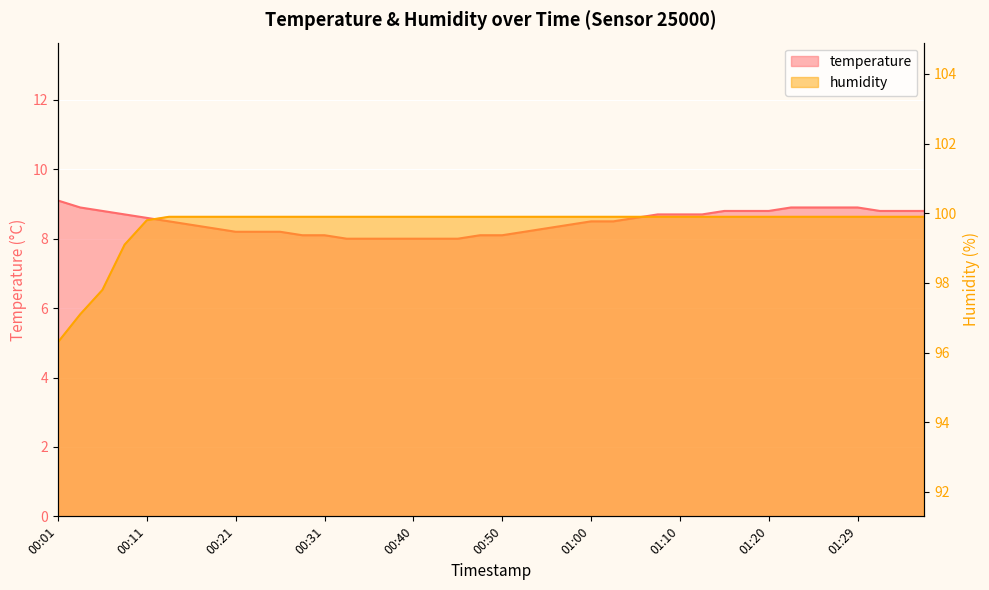

Rank the categories by humidity value from lowest to highest.

00:01, 00:04, 00:06, 00:09, 00:11, 00:14, 00:16, 00:19, 00:21, 00:23, 00:26, 00:28, 00:31, 00:33, 00:36, 00:38, 00:40, 00:43, 00:45, 00:48, 00:50, 00:53, 00:55, 00:58, 01:00, 01:02, 01:05, 01:07, 01:10, 01:12, 01:15, 01:17, 01:20, 01:22, 01:24, 01:27, 01:29, 01:32, 01:34, 01:37